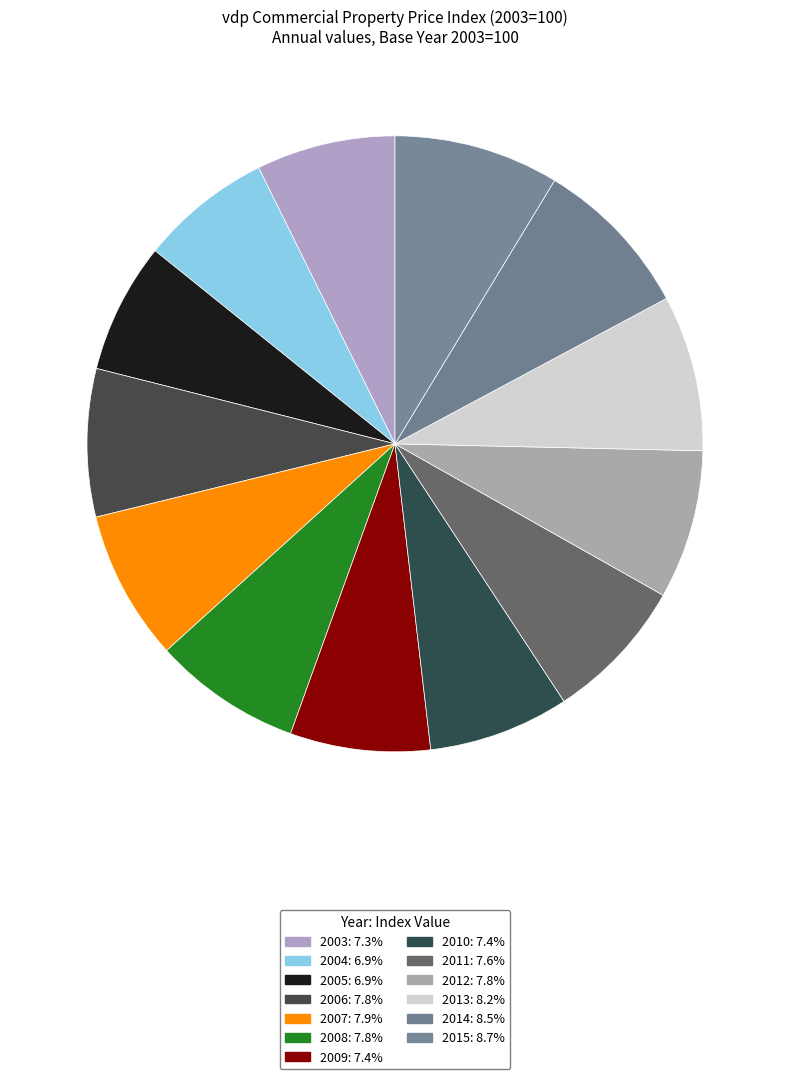

Is it true that 2004 is 22% of the pie?

False